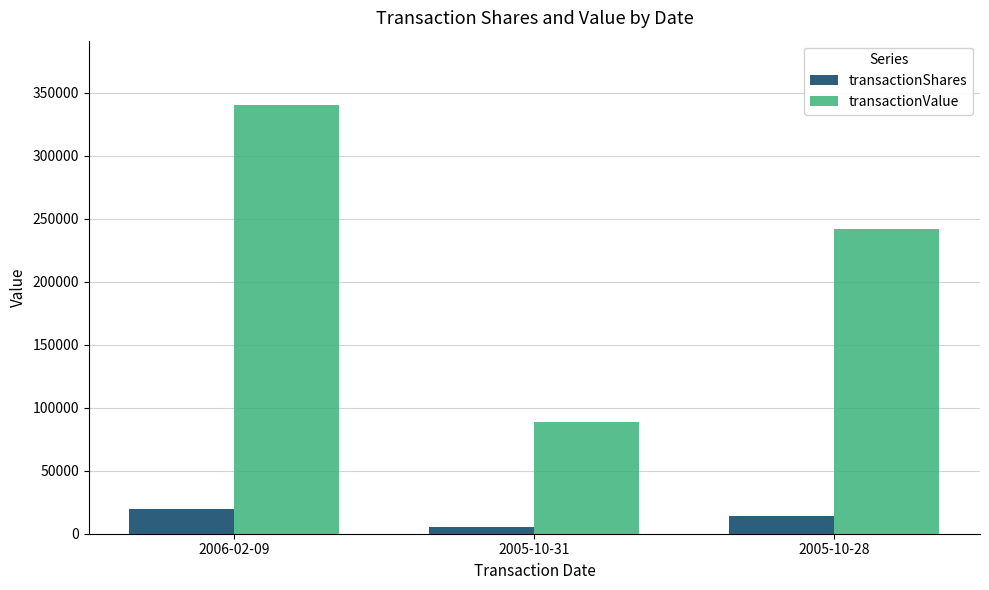

Does the chart contain any negative values?

No